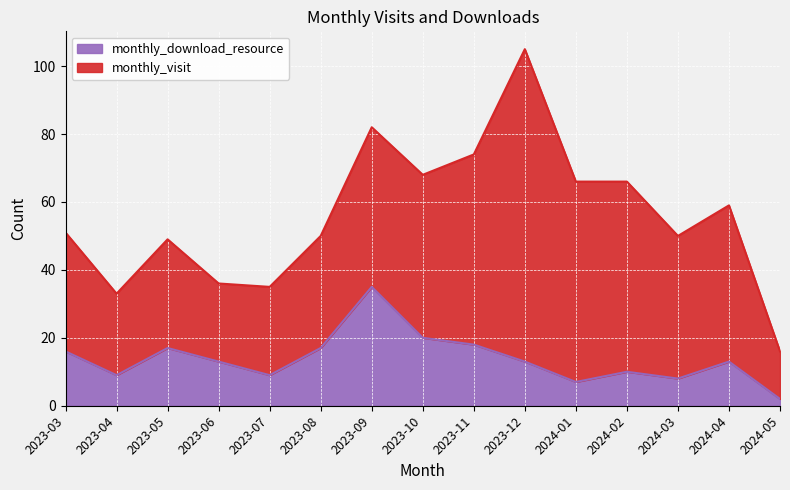

How many points are higher than both their immediate neighbors (excluding endpoints)?

4